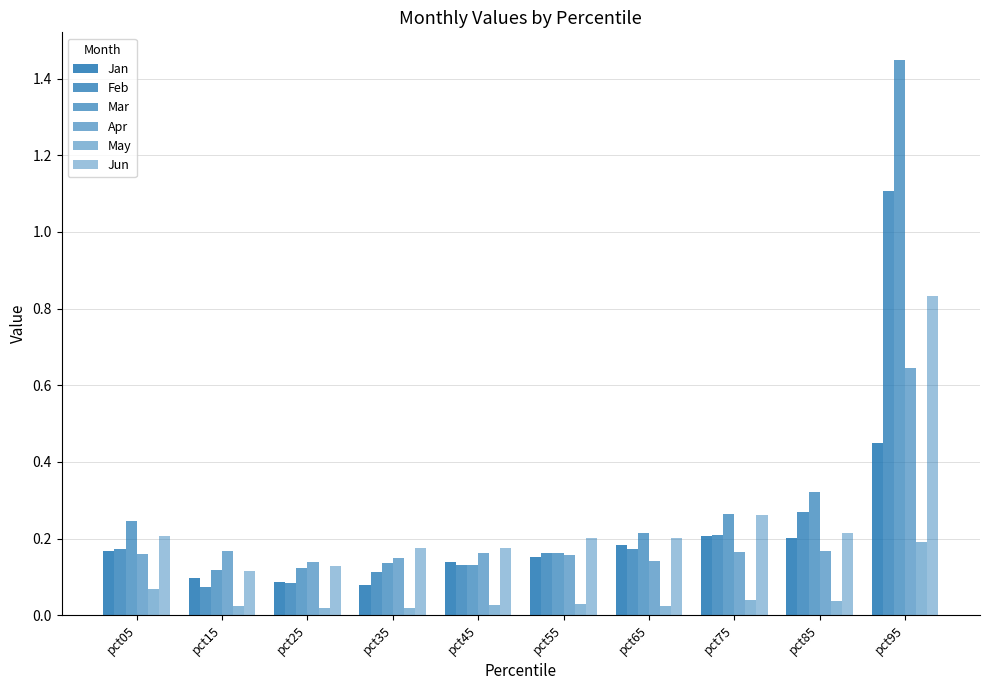

At which label does May reach its minimum?

pct25